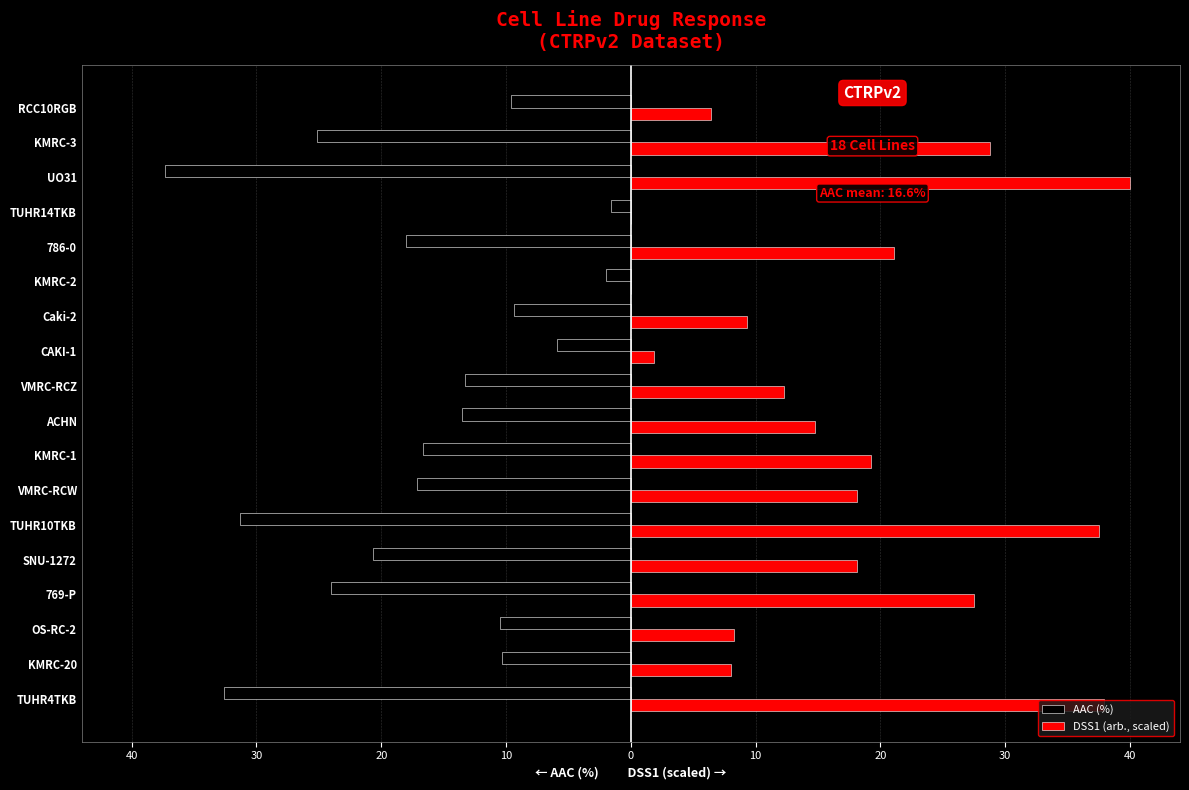

What are all the series names shown in the legend?

AAC (%), DSS1 (arb., scaled)